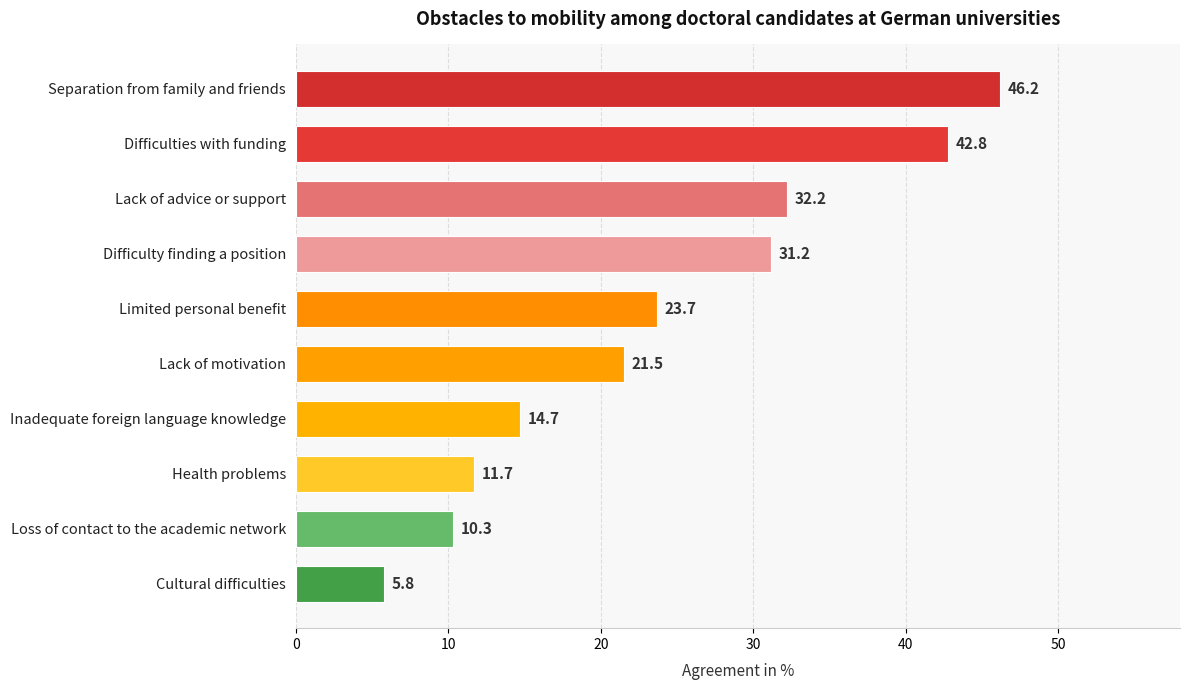

List the labels in order of value, largest first.

Separation from family and friends, Difficulties with funding, Lack of advice or support, Difficulty finding a position, Limited personal benefit, Lack of motivation, Inadequate foreign language knowledge, Health problems, Loss of contact to the academic network, Cultural difficulties